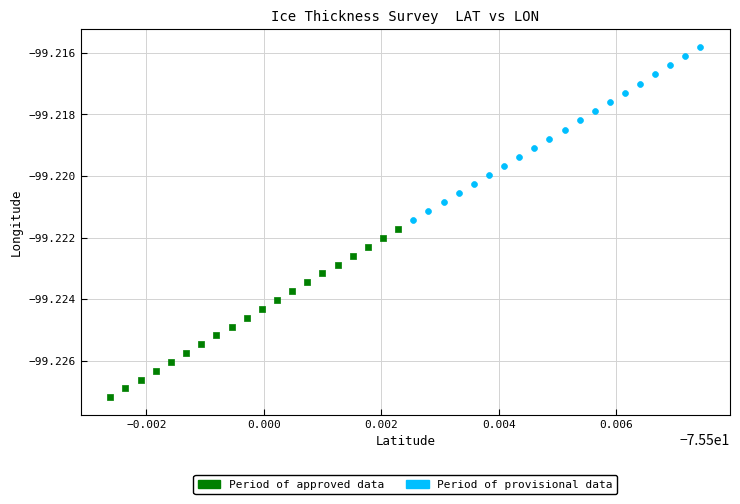

Which series contains the lowest Y value?

Period of approved data